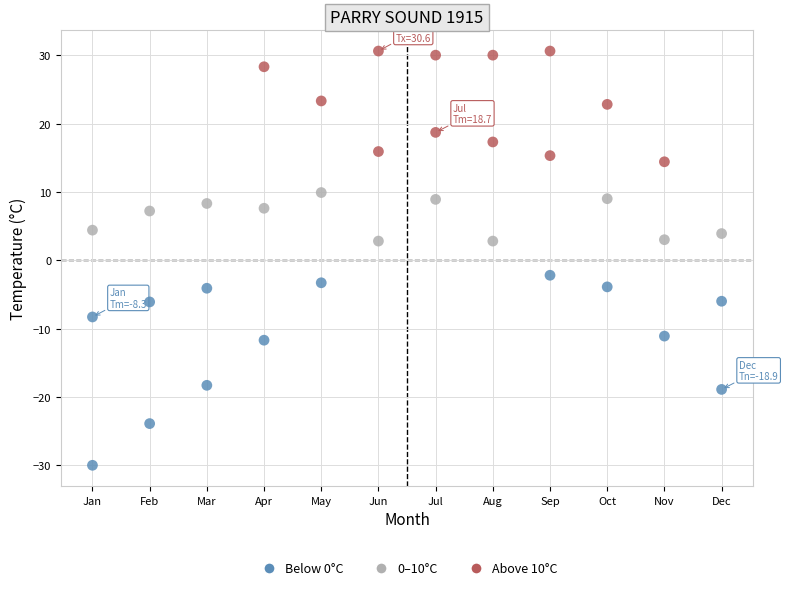

How many points are shown in the scatter plot?

36